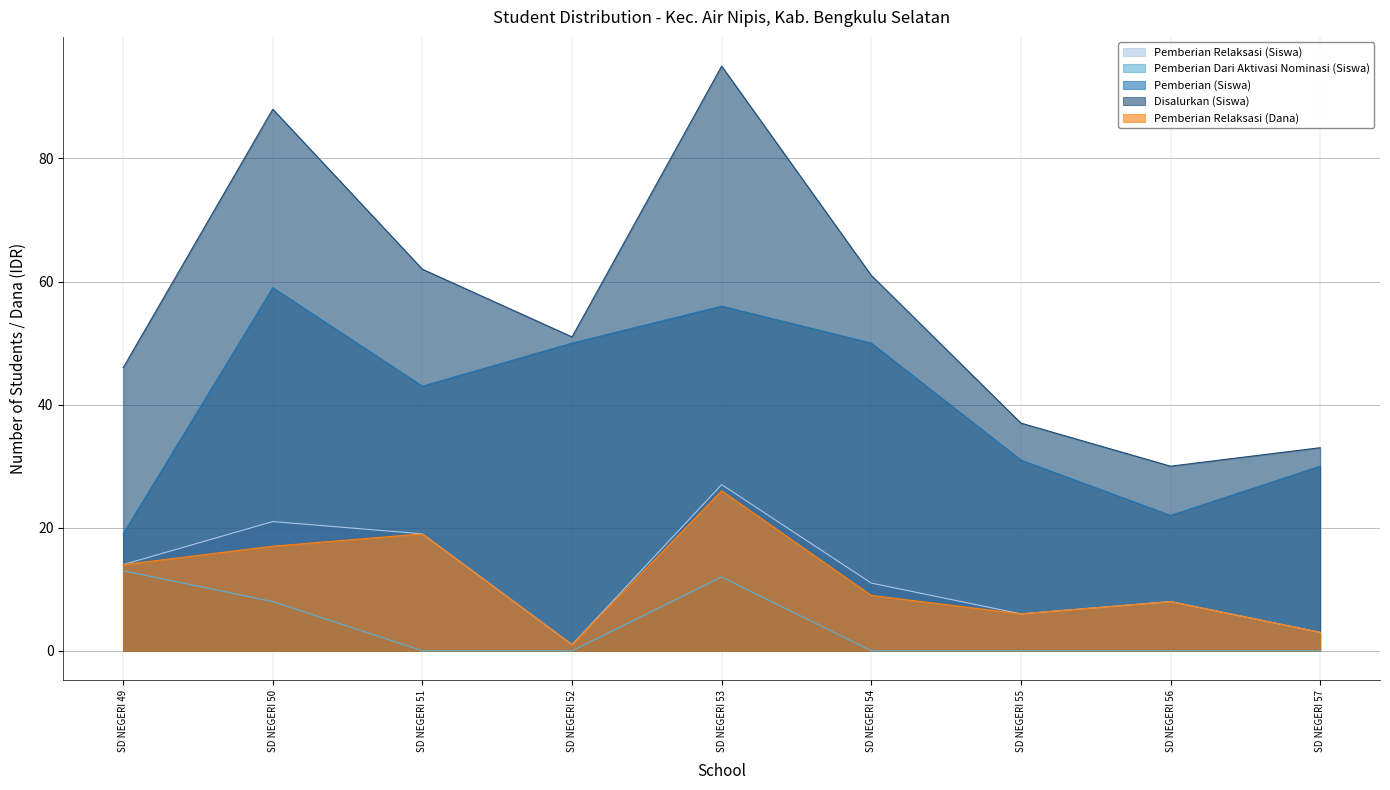

How many categories are shown in the chart?

9